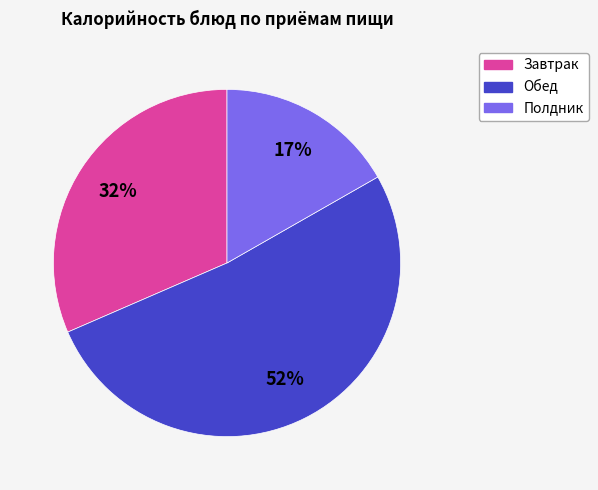

Does any single category account for the majority?

Yes